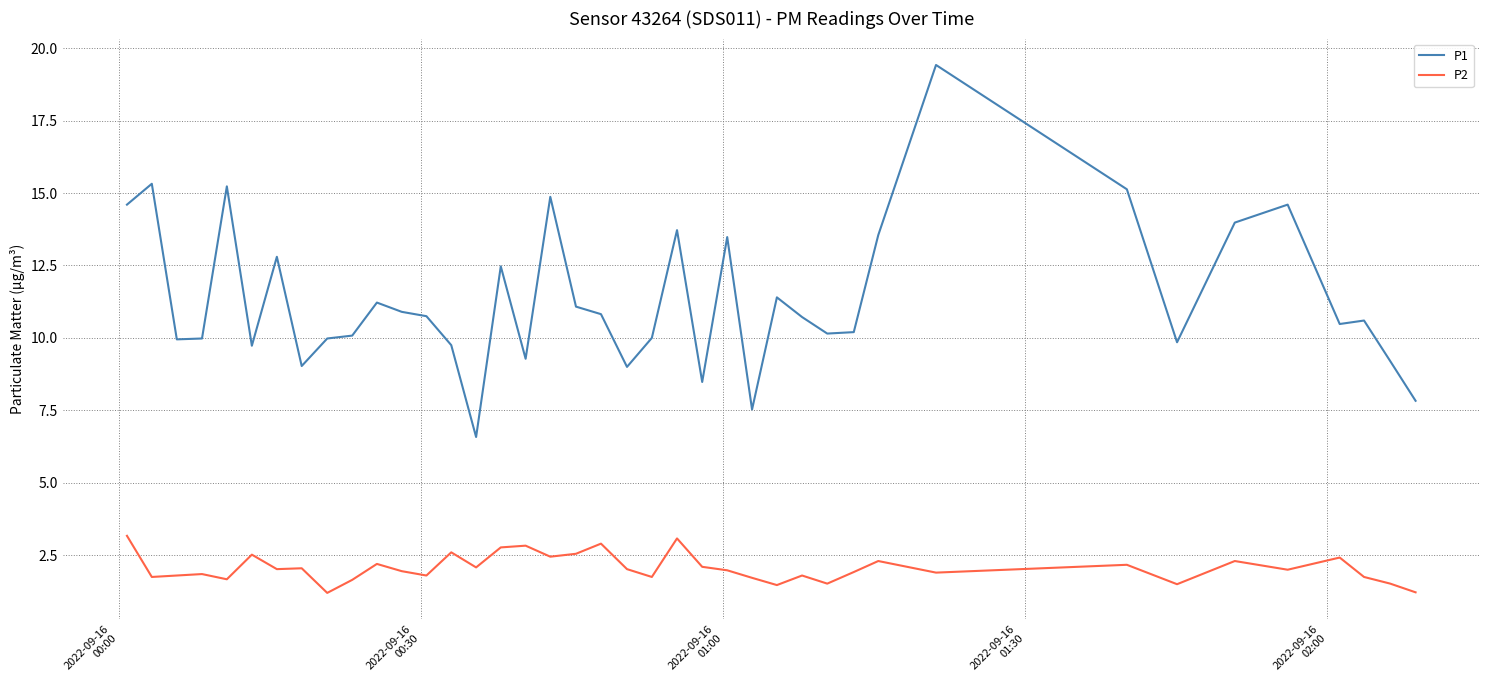

Which series has the widest spread of values?

P1